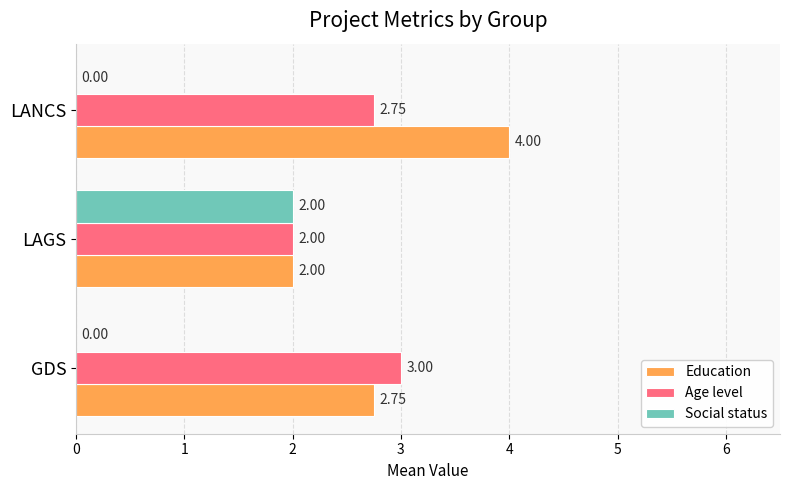

What is the sum of all Age level values?

7.8